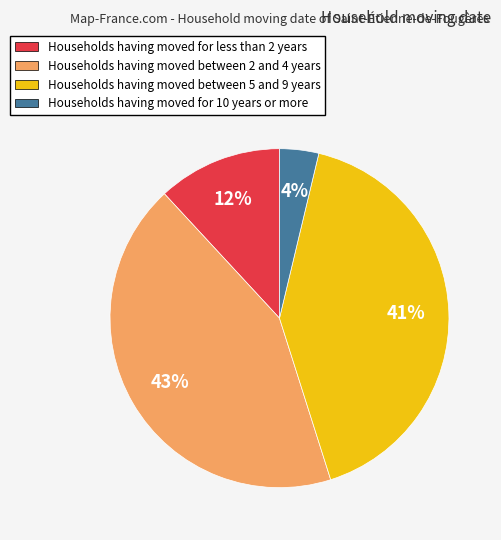

Does Households having moved for 10 years or more account for over 50% of the chart?

No